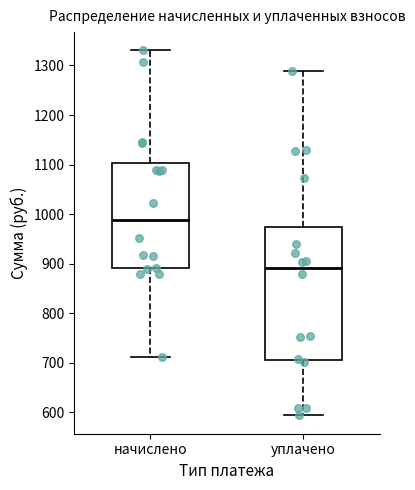

Reading left to right, transcribe this box plot: for each box, give where its median line is, the range the box spans, and where its two whiskers end, as read against the y-axis. The values are not printed on the chart, so give them approximately, as read against the axis.

начислено: median 990, box 890 to 1100, whiskers 710 to 1330
уплачено: median 890, box 710 to 970, whiskers 590 to 1290